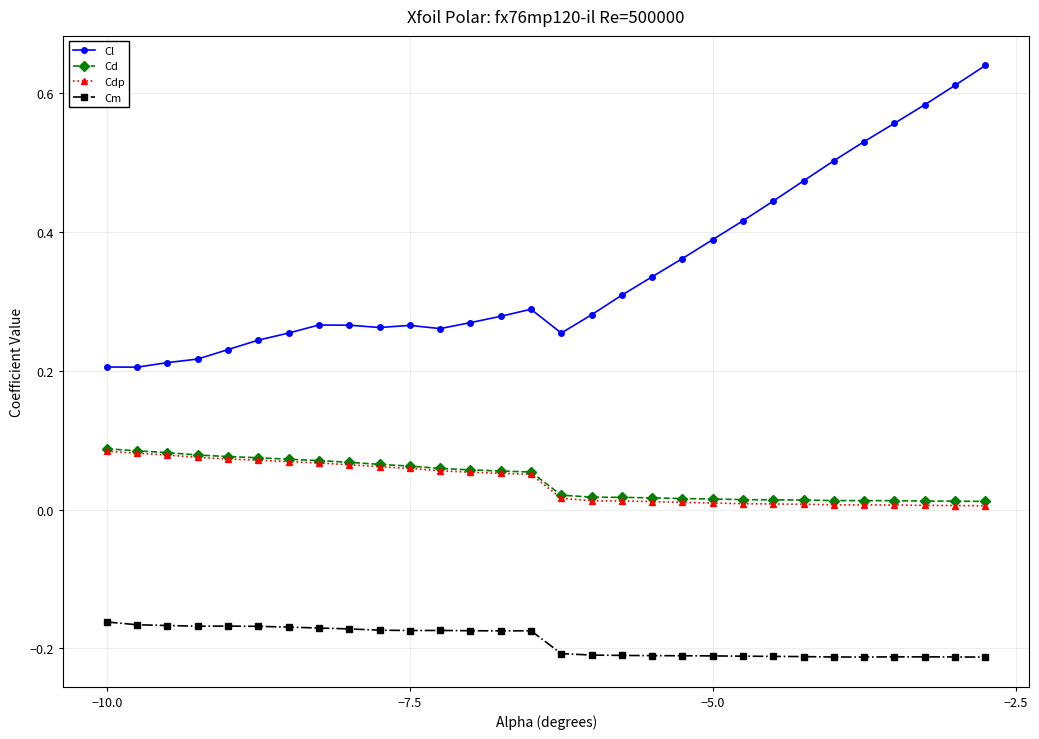

True or false: Cm and Cl intersect in this chart.

False